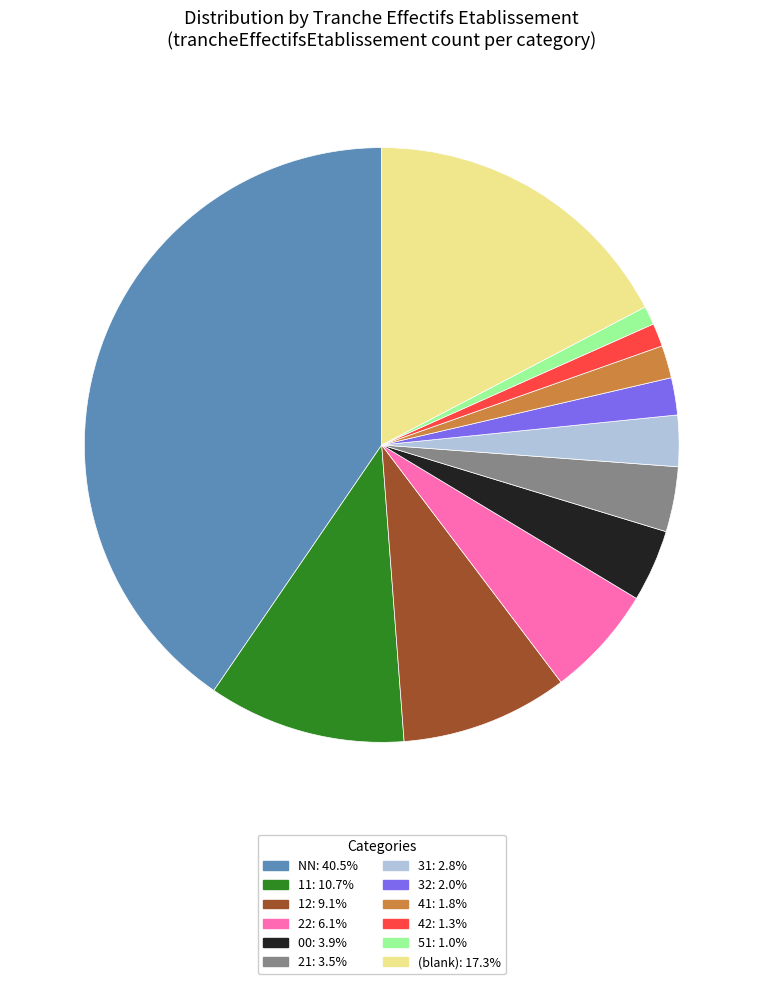

Does any single category account for the majority?

No